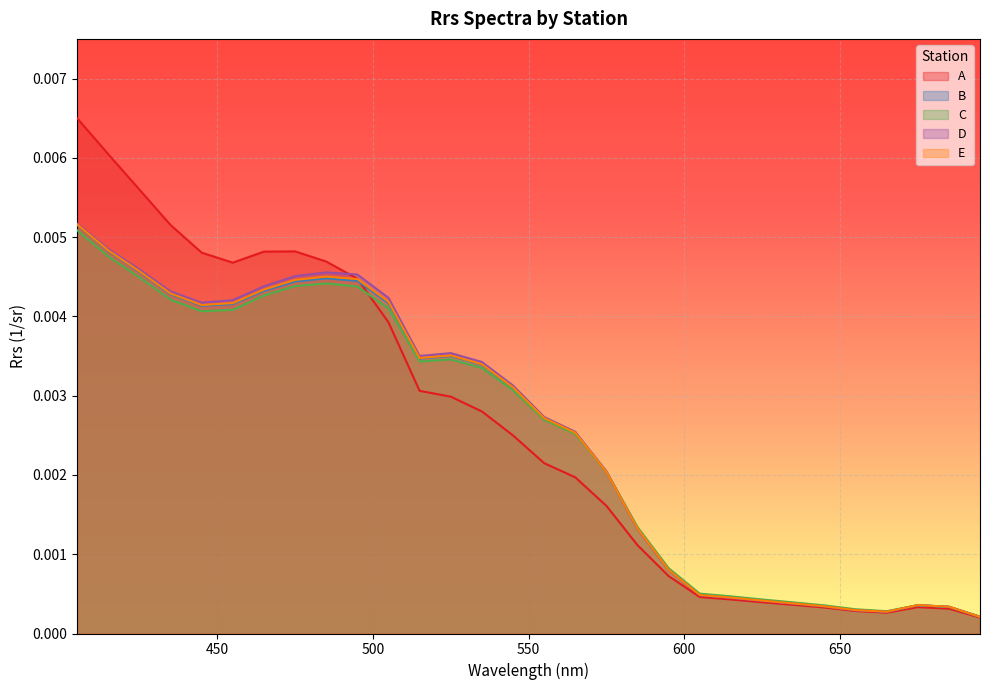

What are all the series names shown in the legend?

A, B, C, D, E